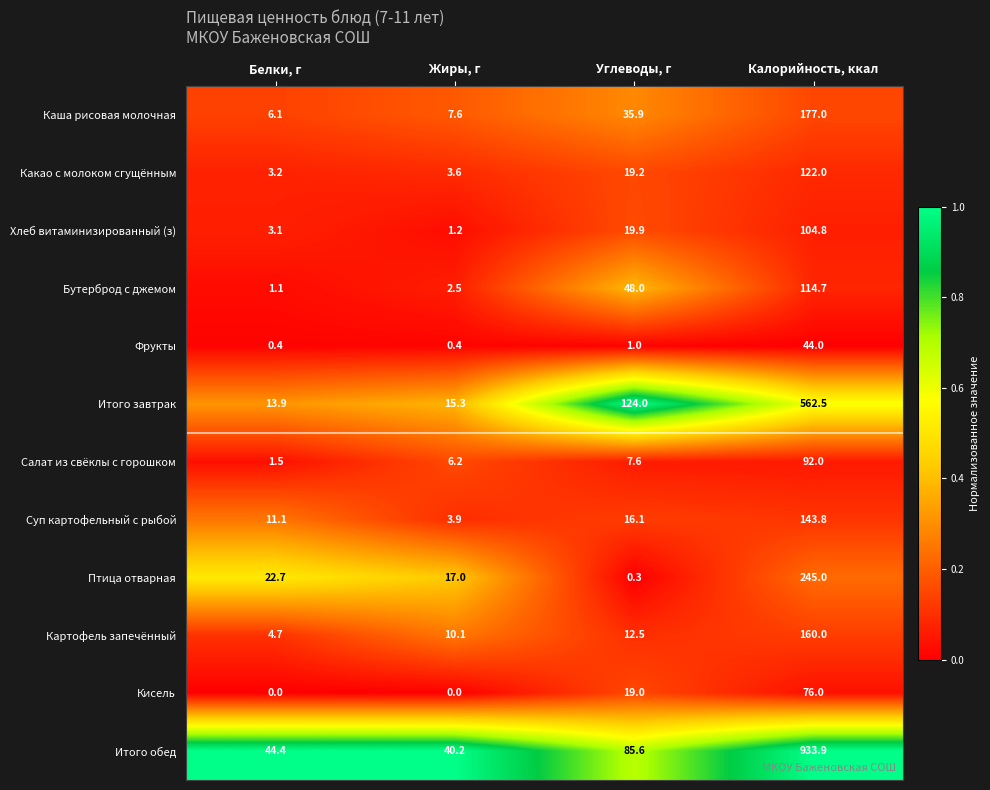

The value of Птица отварная at Белки, г is 22.7. True or false?

True